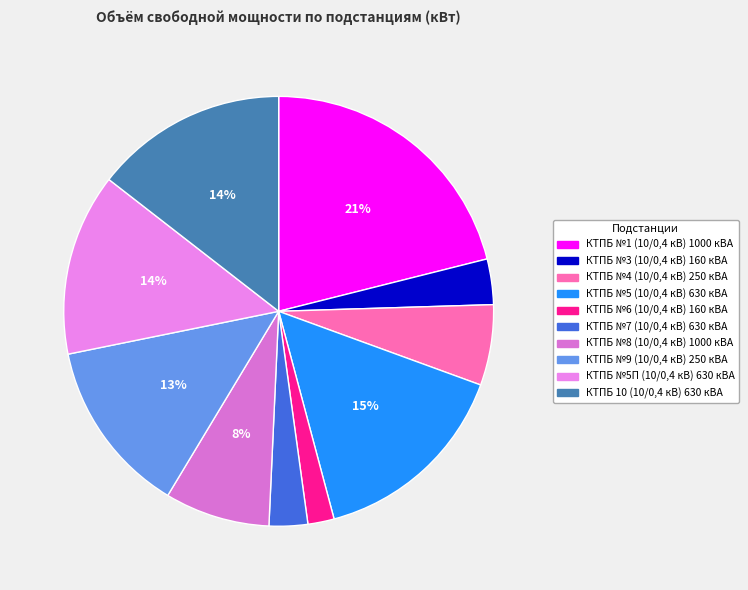

How many segments does this pie chart have?

10